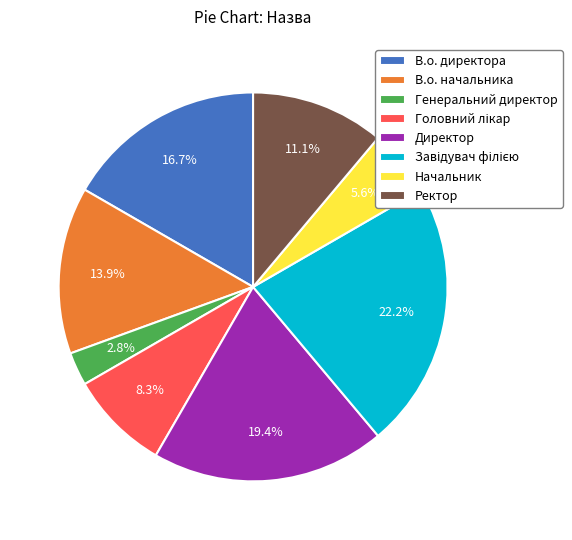

Does any single category account for the majority?

No